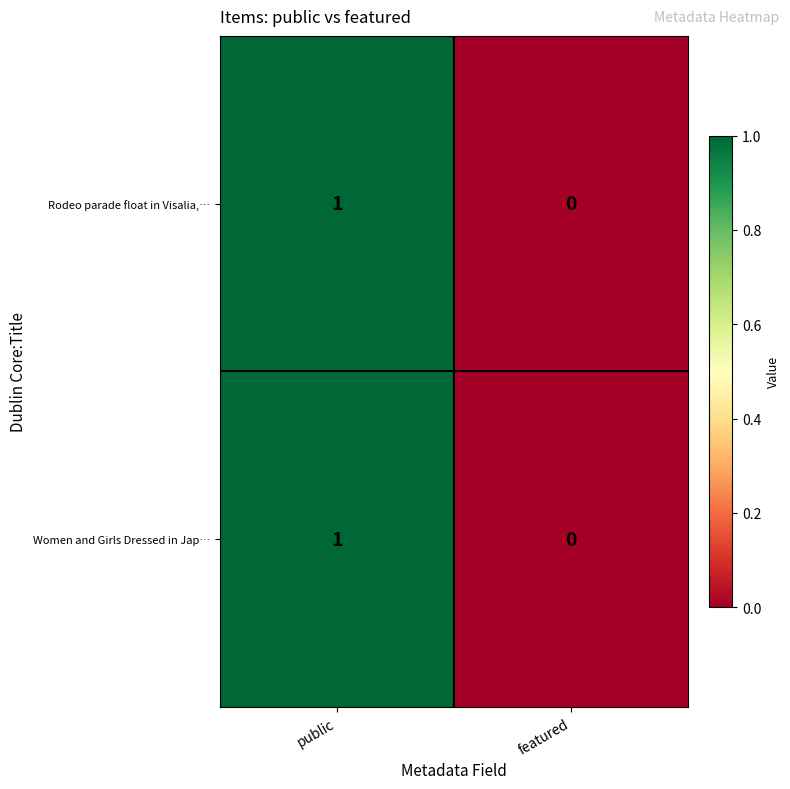

List the labels in order of Rodeo parade float in Visalia,… value, smallest first.

featured, public